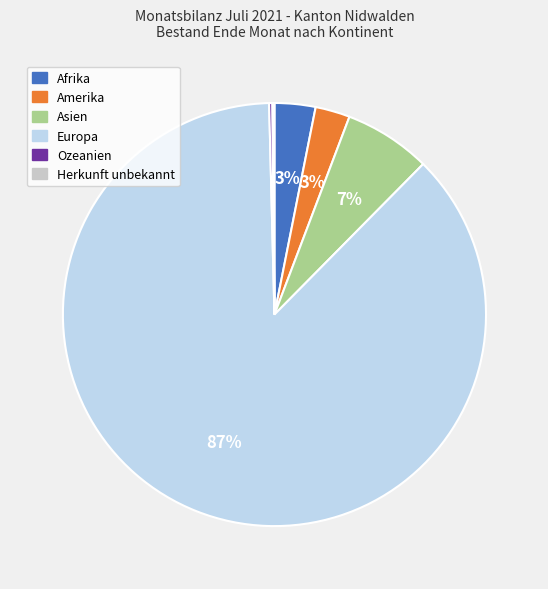

The Asien slice represents 1% of the pie. True or false?

False